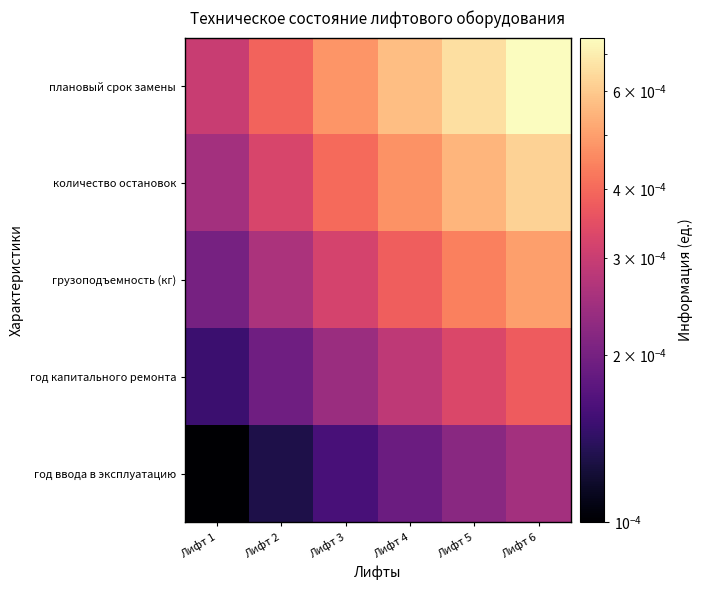

Reading right to left, extract all data points from this chart.

год ввода в эксплуатацию: Лифт 6=0.0	Лифт 5=0.0	Лифт 4=0.0	Лифт 3=0.0	Лифт 2=0.0	Лифт 1=0.0
год капитального ремонта: Лифт 6=0.0	Лифт 5=0.0	Лифт 4=0.0	Лифт 3=0.0	Лифт 2=0.0	Лифт 1=0.0
грузоподъемность (кг): Лифт 6=0.0	Лифт 5=0.0	Лифт 4=0.0	Лифт 3=0.0	Лифт 2=0.0	Лифт 1=0.0
количество остановок: Лифт 6=0.0	Лифт 5=0.0	Лифт 4=0.0	Лифт 3=0.0	Лифт 2=0.0	Лифт 1=0.0
плановый срок замены: Лифт 6=0.0	Лифт 5=0.0	Лифт 4=0.0	Лифт 3=0.0	Лифт 2=0.0	Лифт 1=0.0